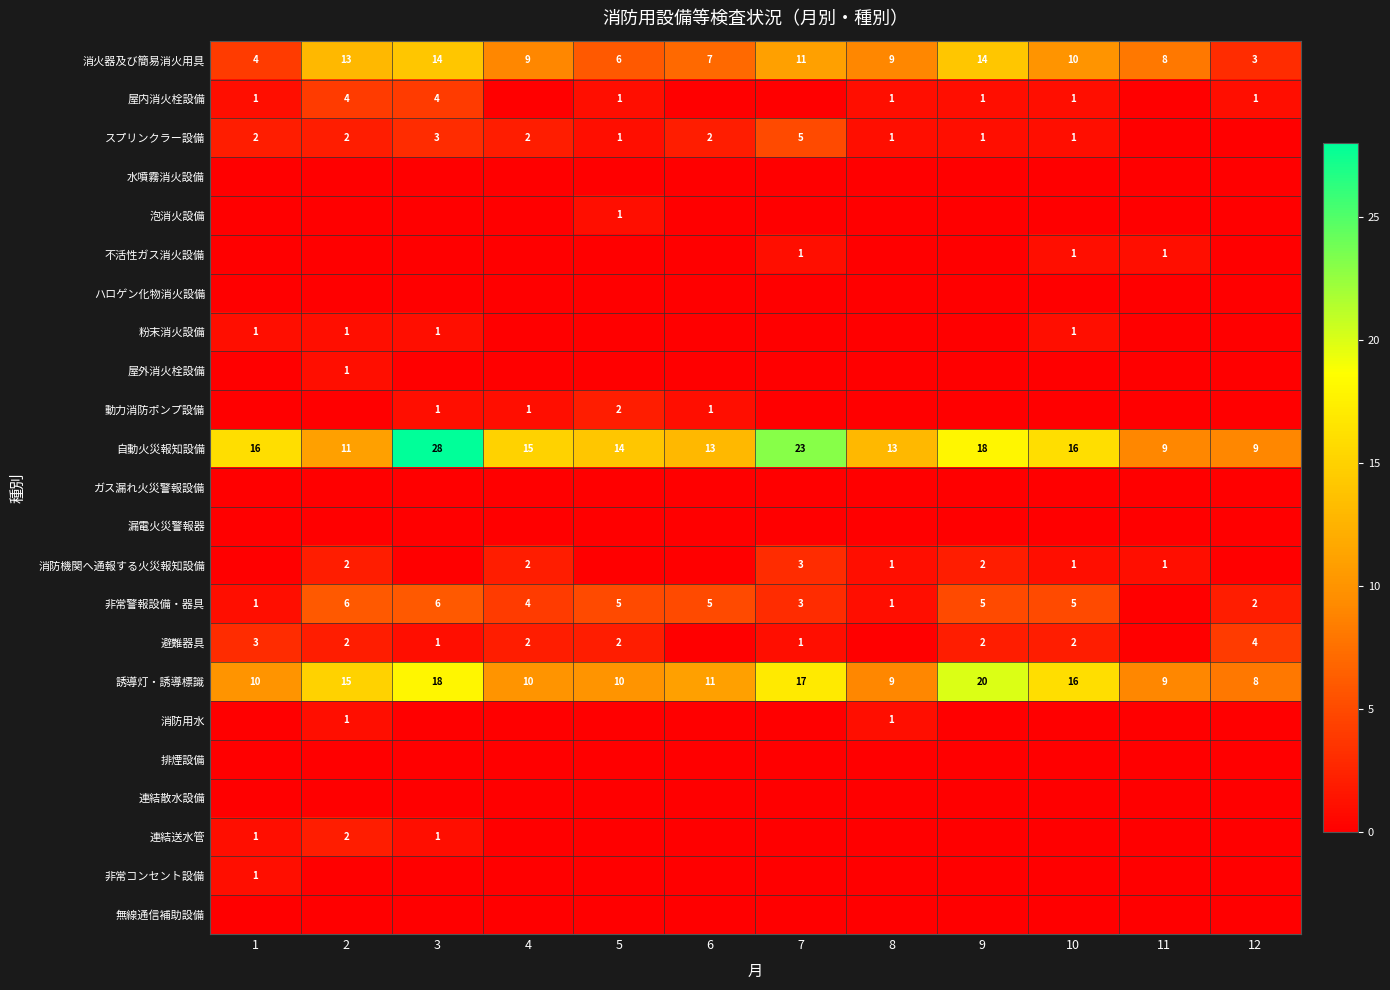

What is the average value of the 誘導灯・誘導標識 series?

13